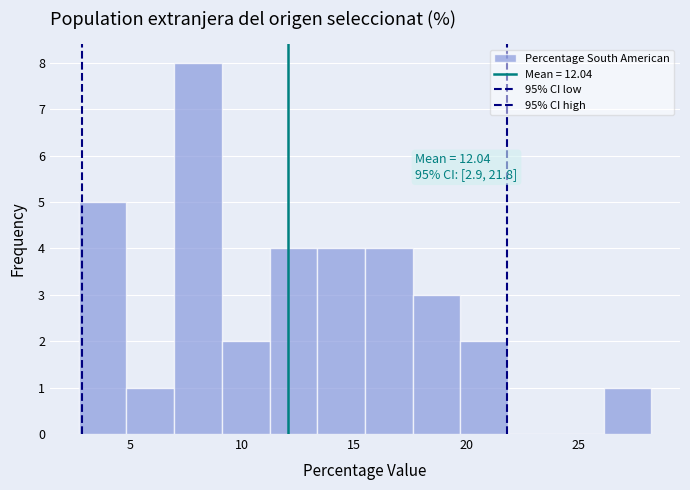

Over which range of the x-axis is the bar tallest?

7.0 to 9.0